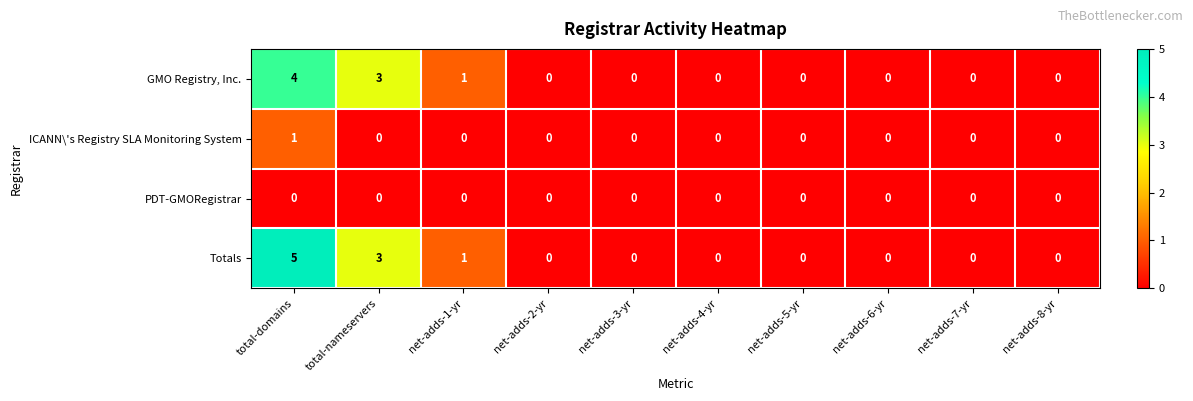

Which series has the largest range (max minus min)?

Totals